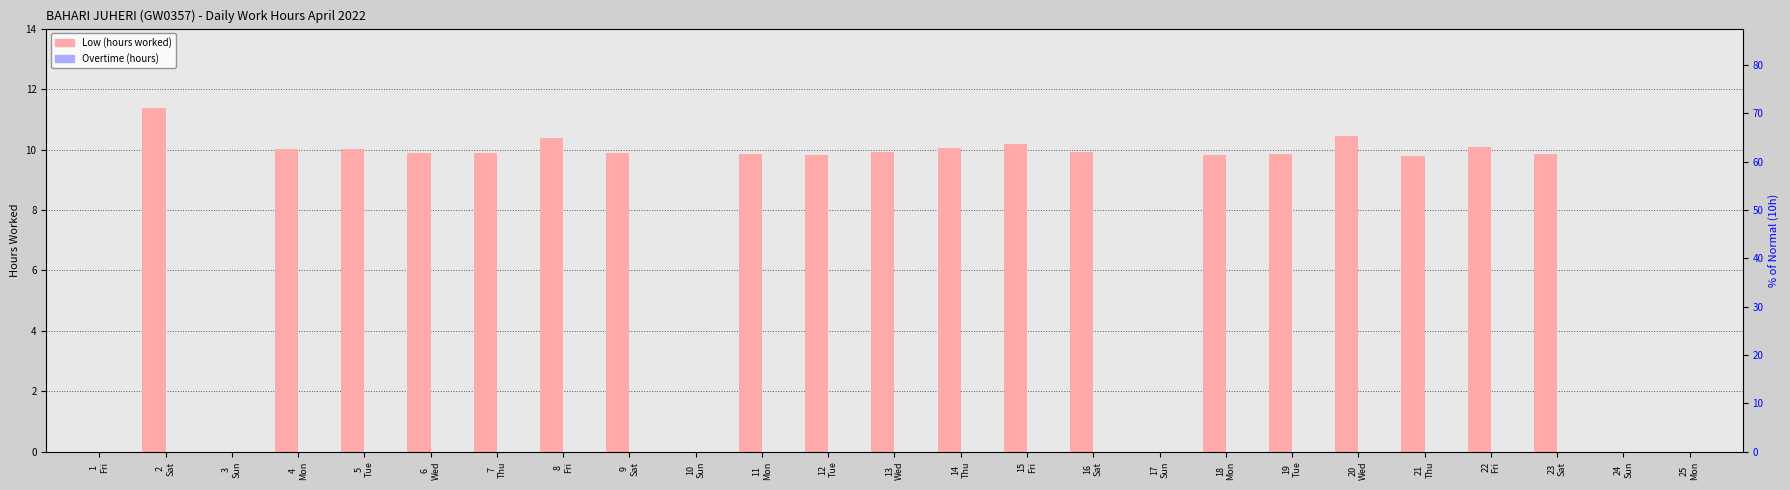

What is the total value across all series at 5
Tue?

10.0